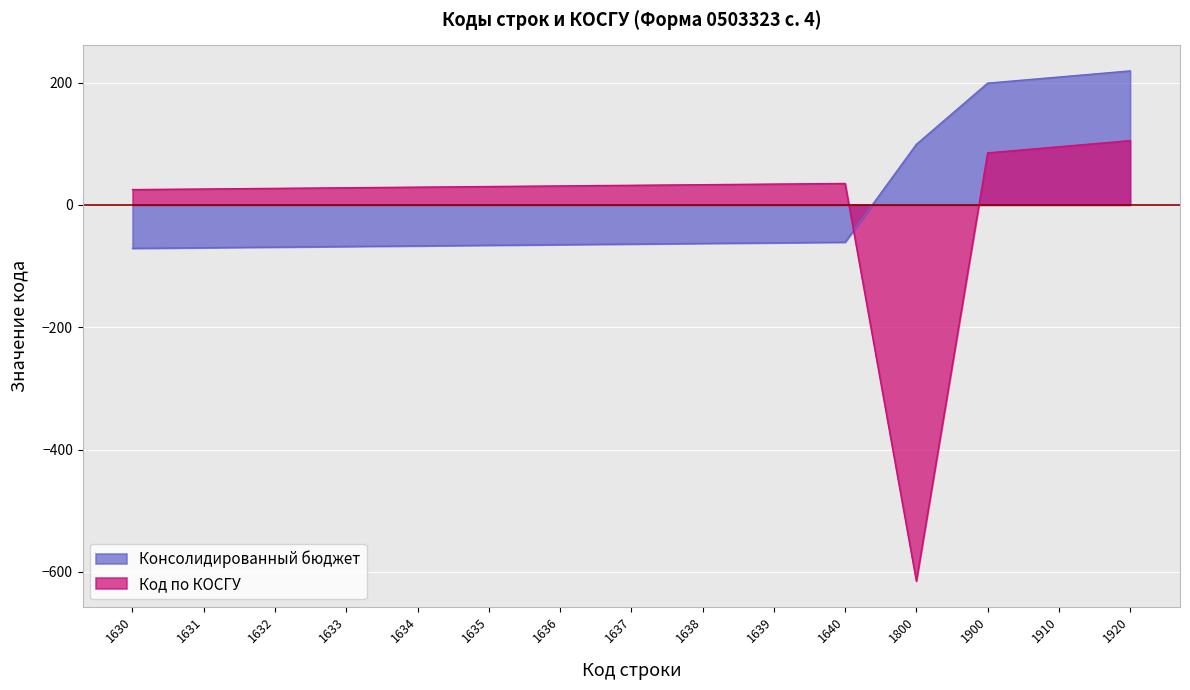

What is the minimum value for Код по КОСГУ?

-615